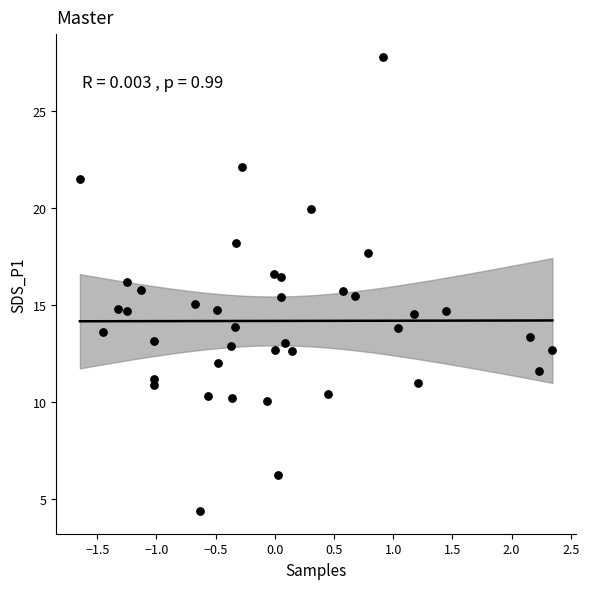

What is the range of Y values (max minus min)?

23.4